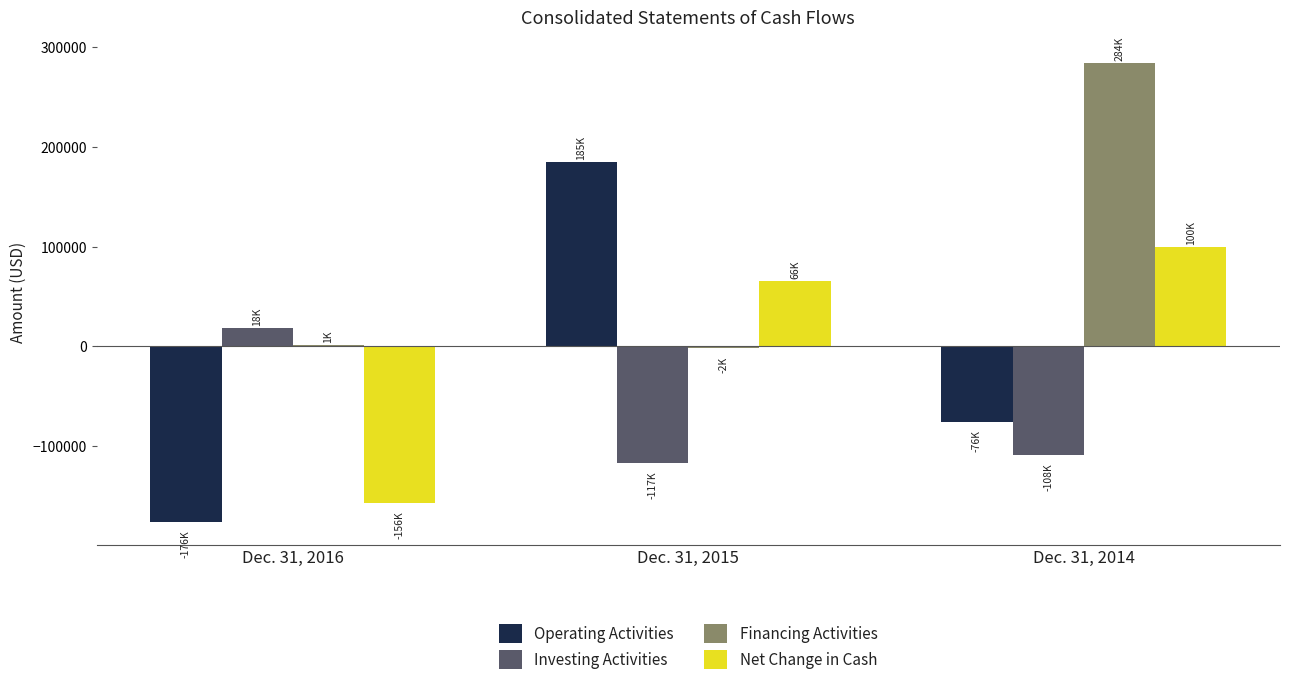

Reading left to right, transcribe all the data shown in this chart.

Operating Activities: -175628	184776	-75622
Investing Activities: 18252	-117021	-108419
Financing Activities: 987	-2032	283808
Net Change in Cash: -156389	65723	99767